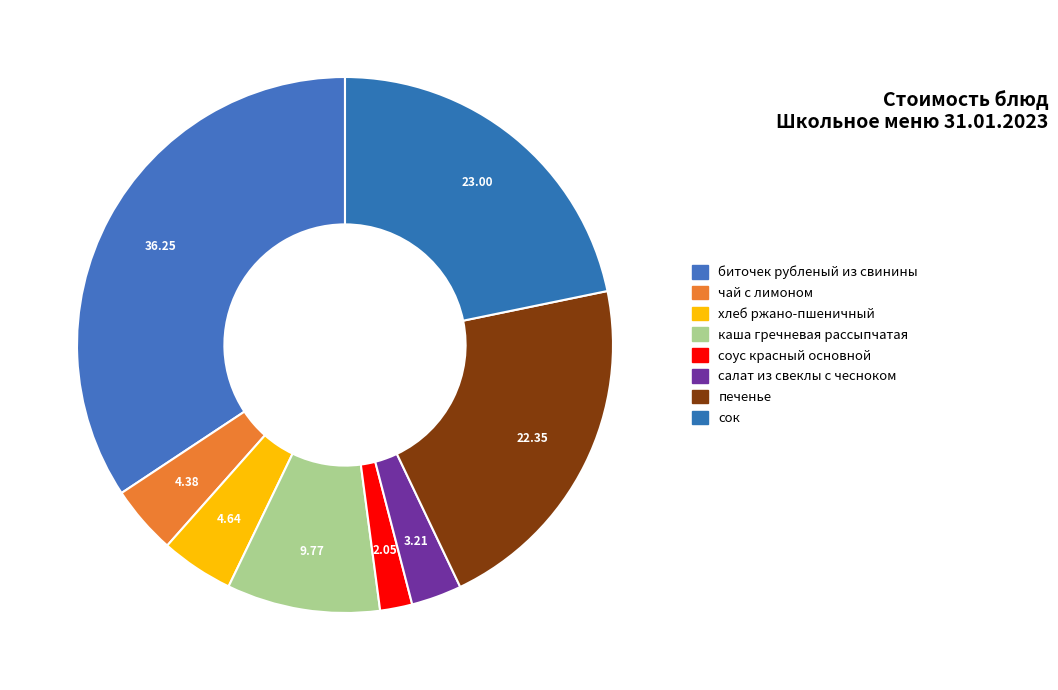

How many slices are in this pie chart?

8